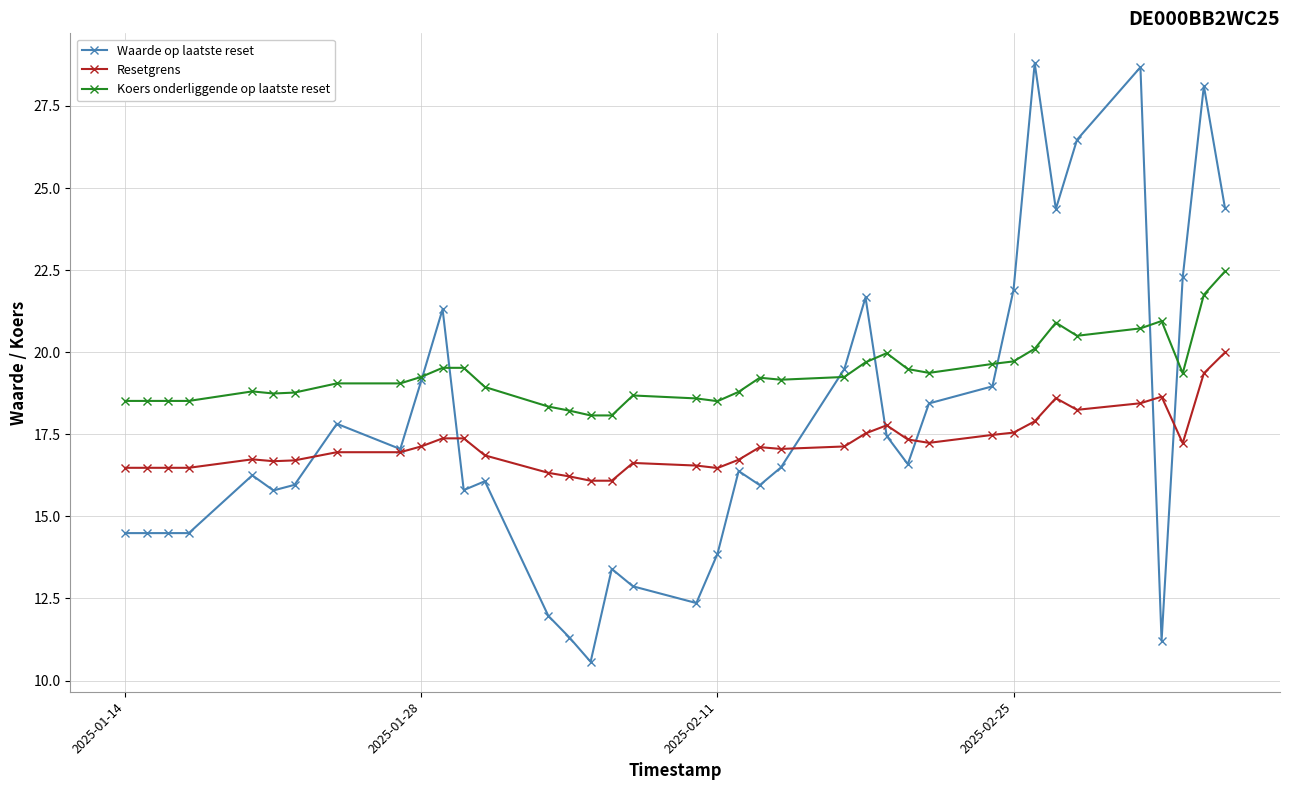

True or false: Koers onderliggende op laatste reset and Resetgrens cross at least once.

False